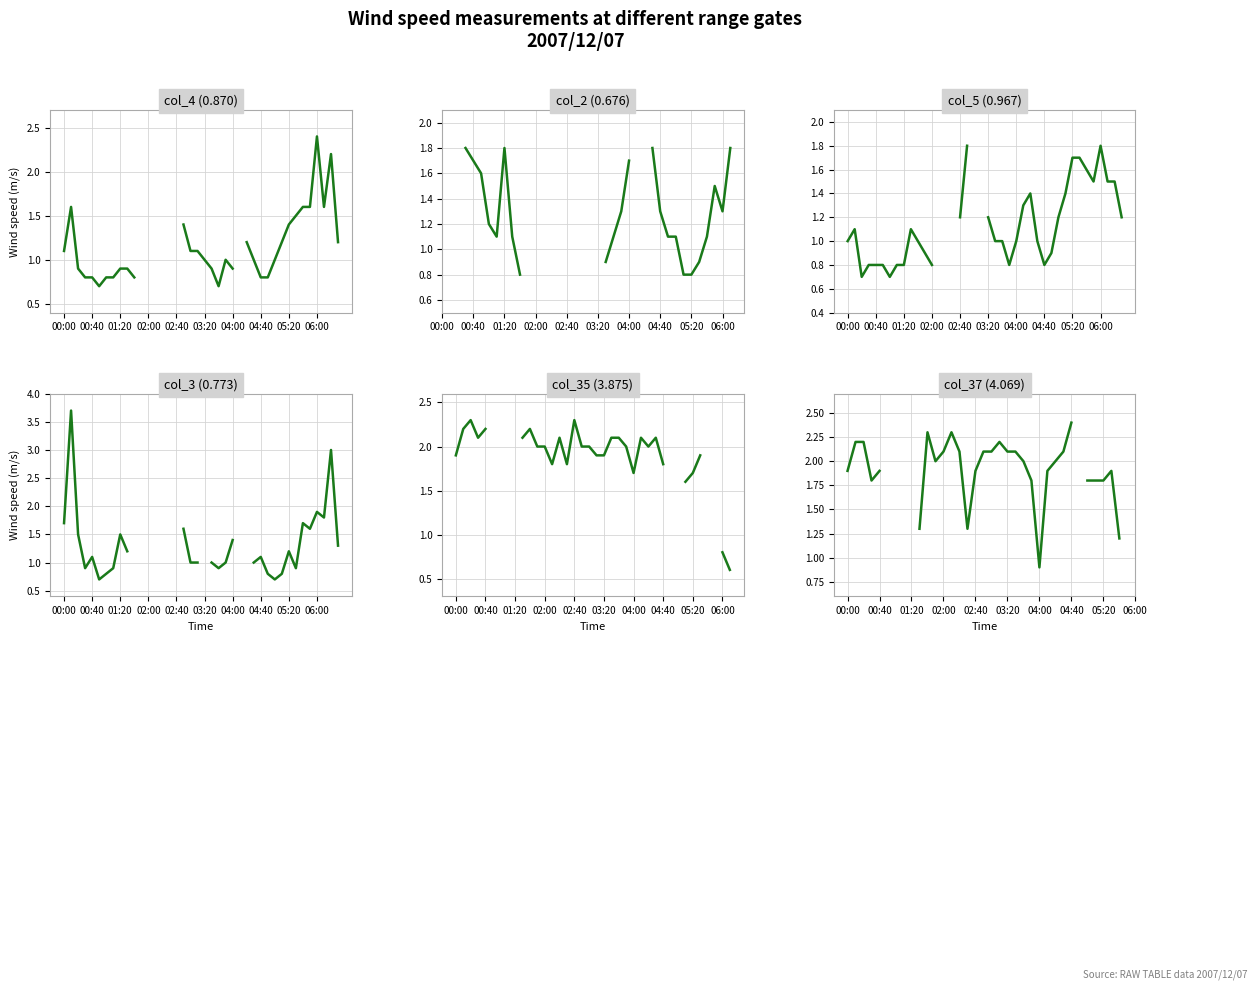

At which category is the sum across all series the highest?

27